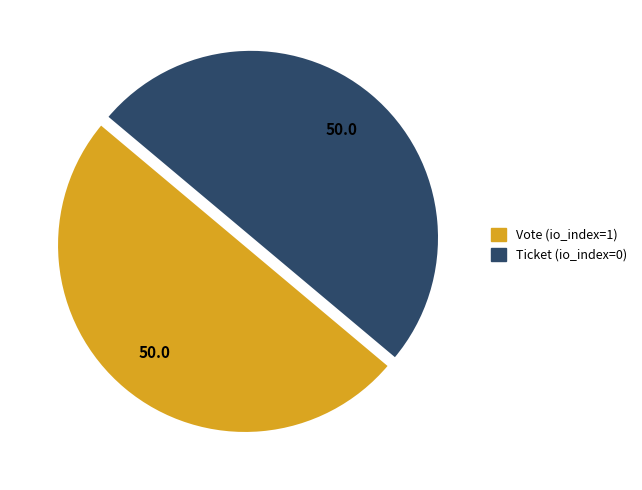

What is the ratio of the value at Vote to the value at Ticket?

1.0